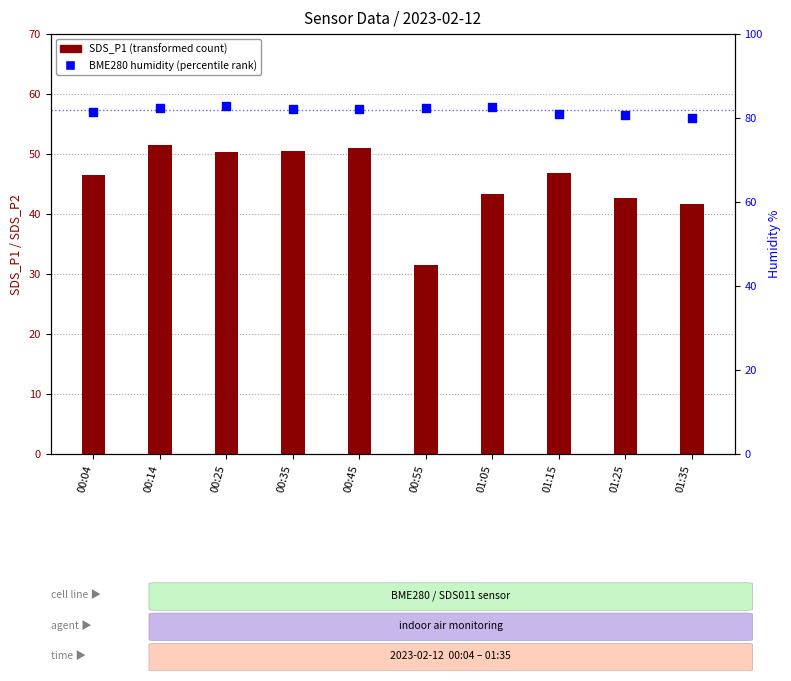

Which series has the largest total across all categories?

BME280 humidity (percentile rank)